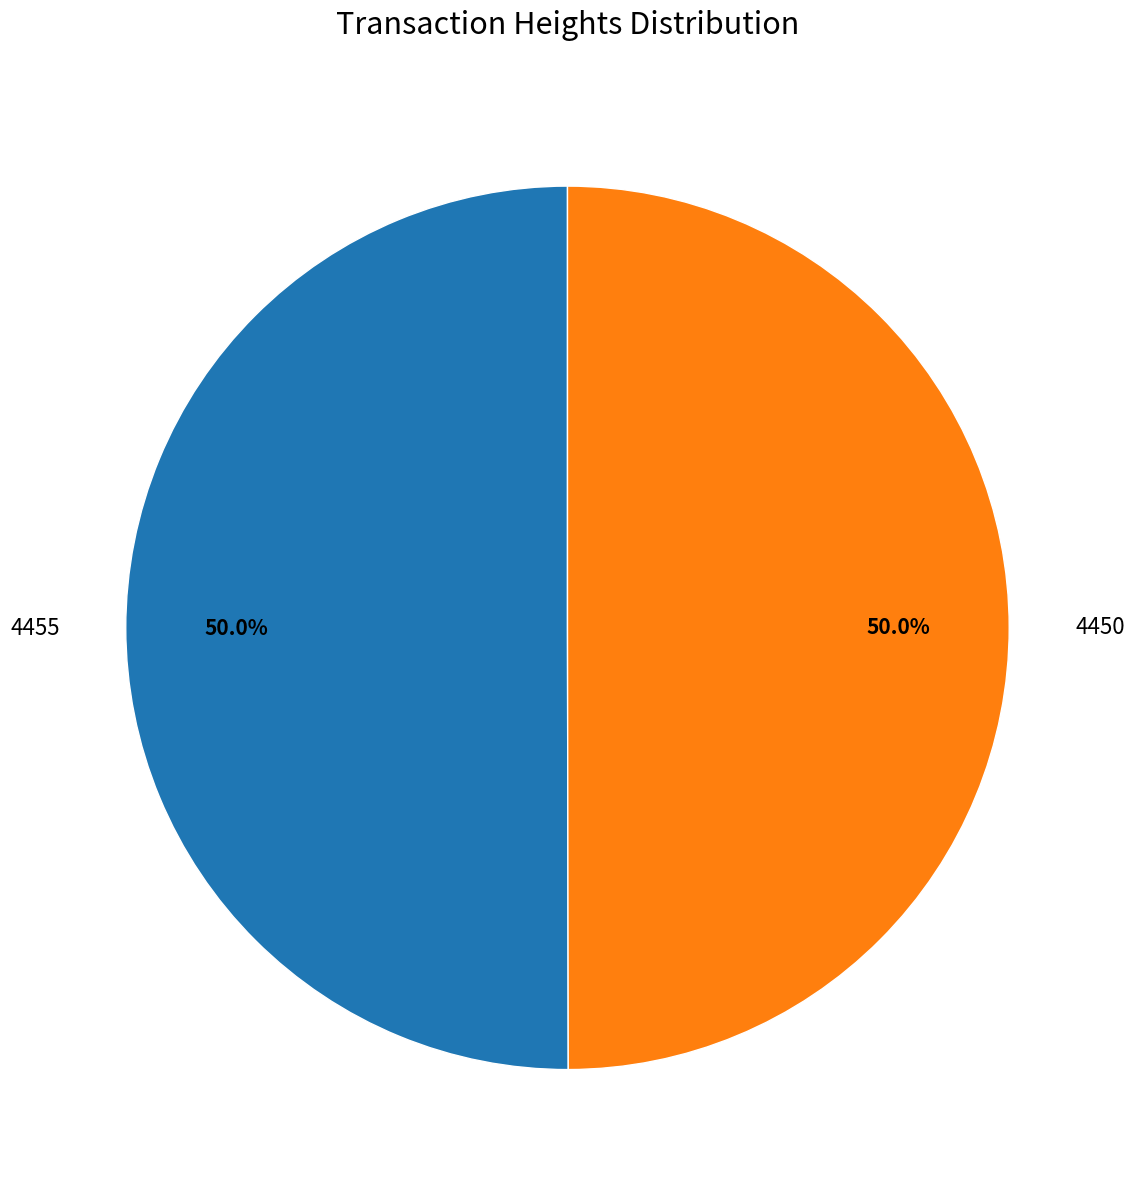

Approximately how many times larger is the value at 4450 compared to 4455?

1.0